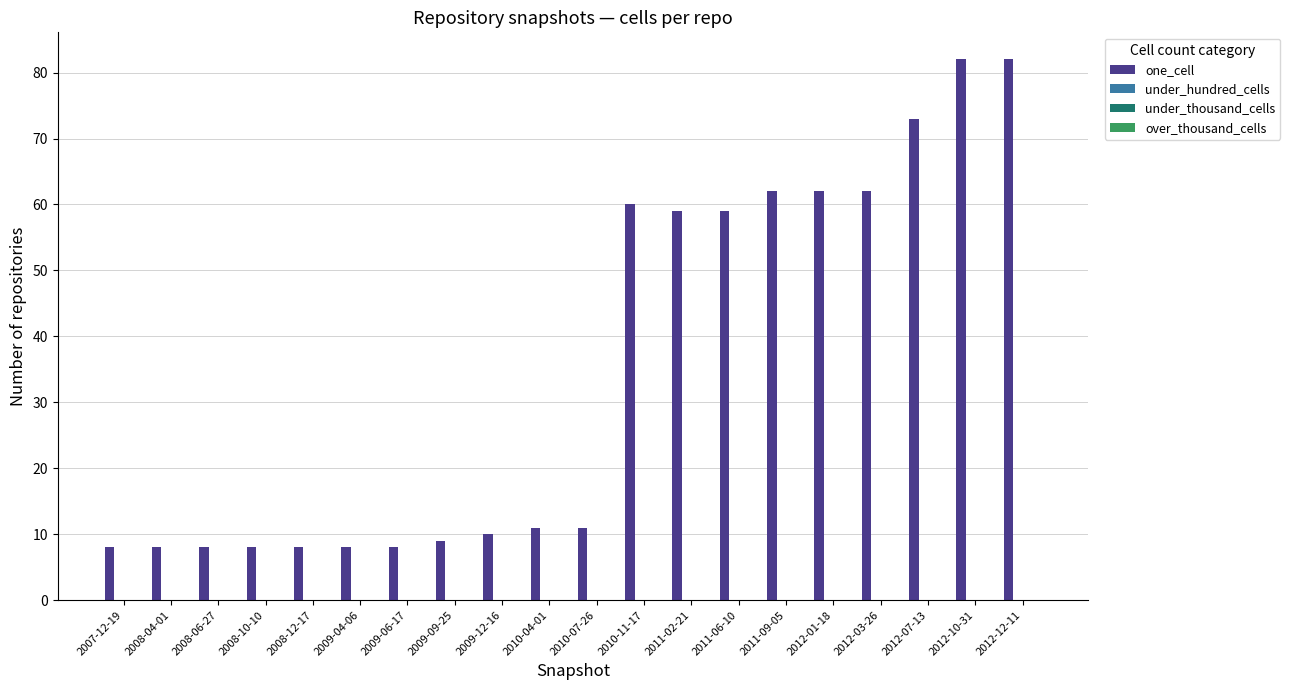

What is the value of the 2nd bar from the left?

8